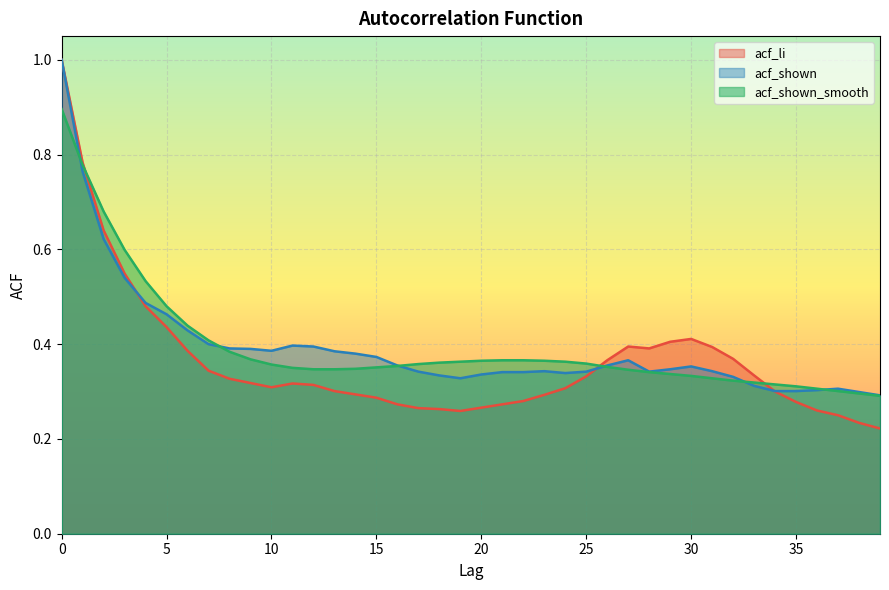

What is the average value of the acf_shown series?

0.4